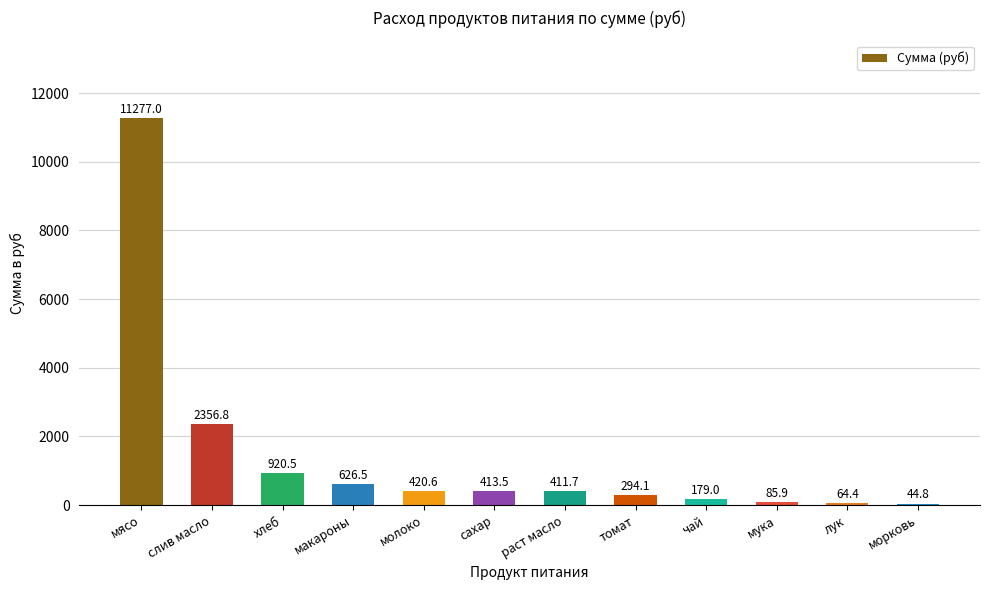

How many values are below 413?

6